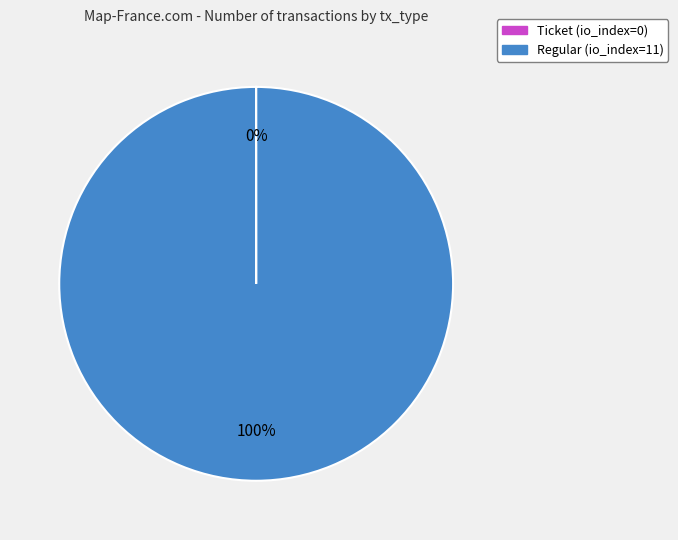

Which slice is the largest?

Regular